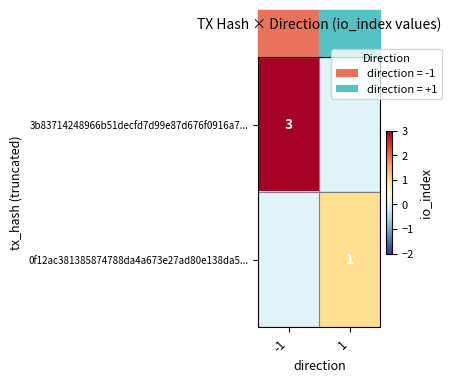

Between -1 and 1, which is larger?

-1